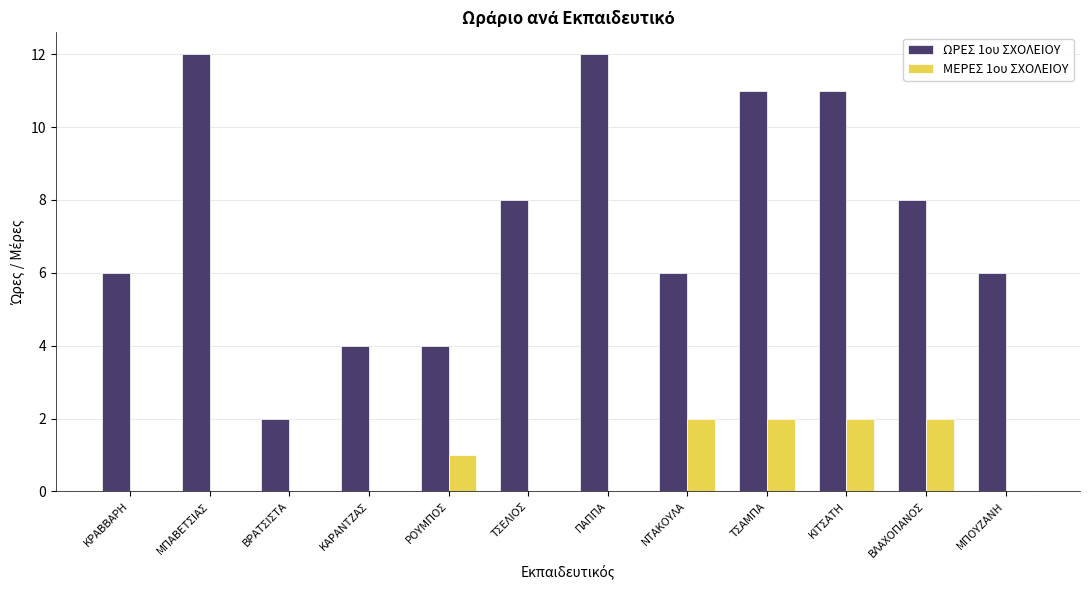

What value does the ΩΡΕΣ 1ου ΣΧΟΛΕΙΟΥ series have at ΡΟΥΜΠΟΣ?

4